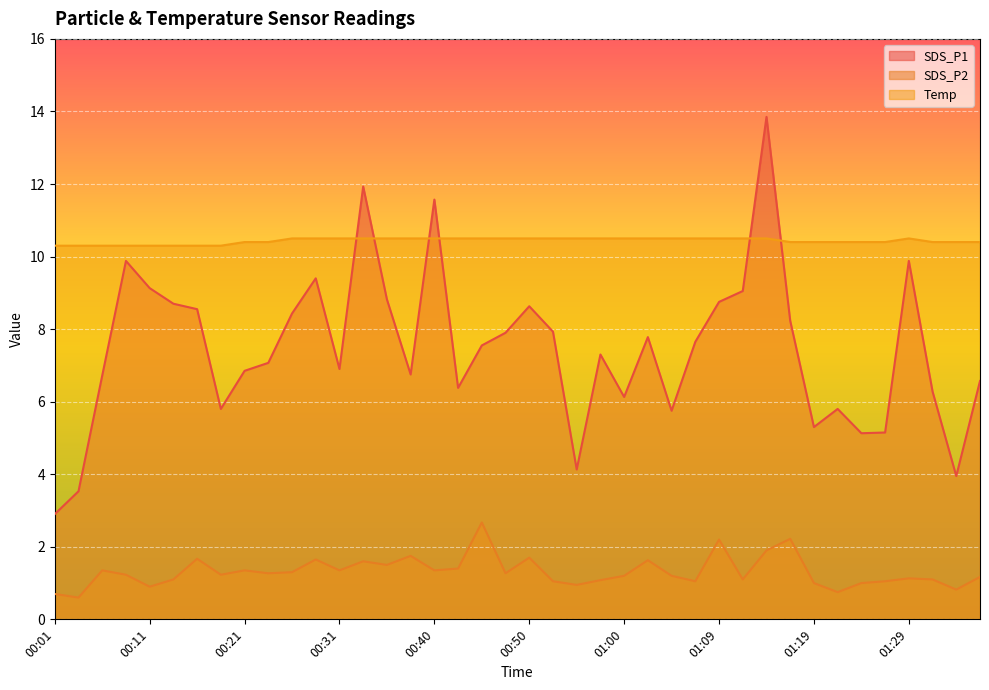

List the series in order of their peak value, highest first.

SDS_P1, Temp, SDS_P2